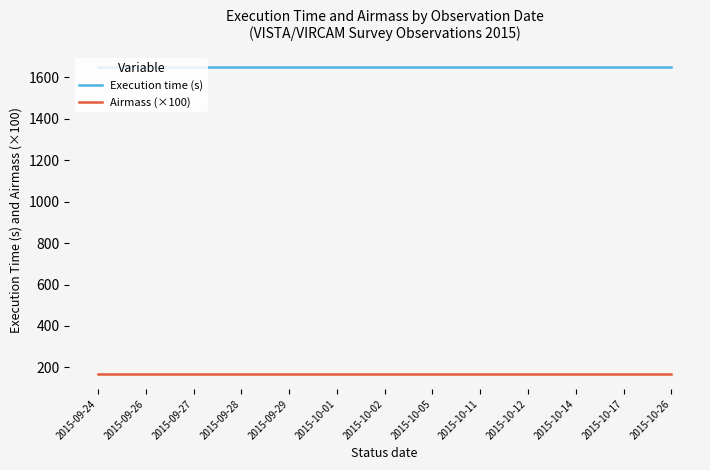

What is the difference between the highest and lowest values at 2015-10-01?

1479